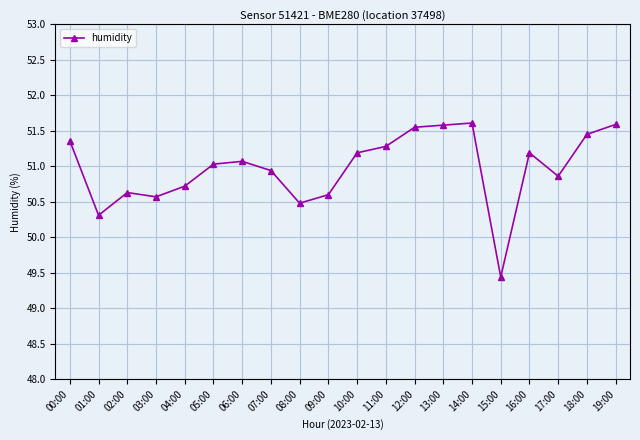

Is it true that the value at 19:00 is 51.6?

True